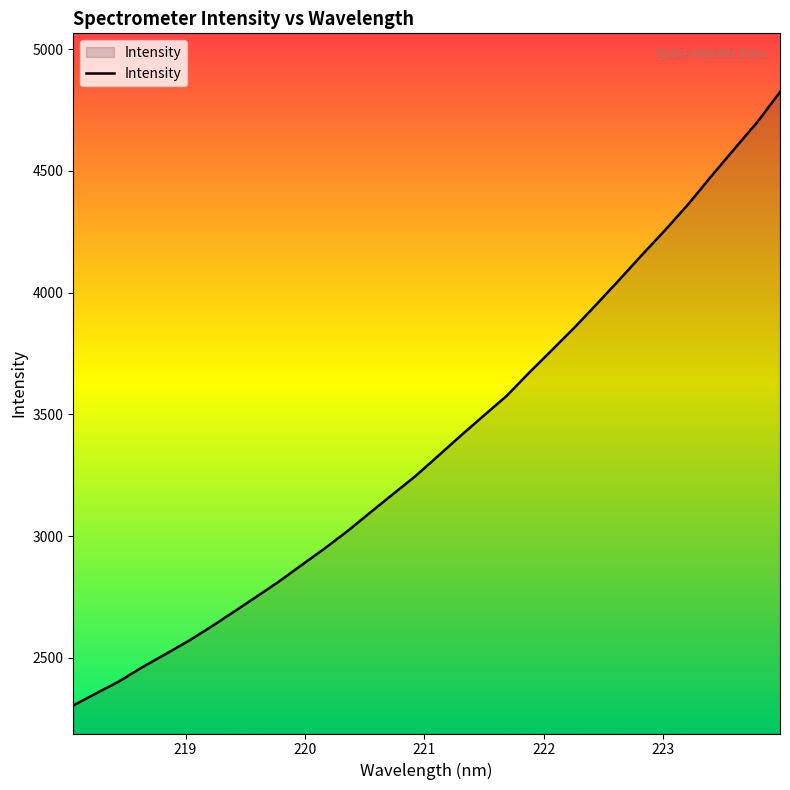

What is the difference between the maximum and minimum values?

2519.9